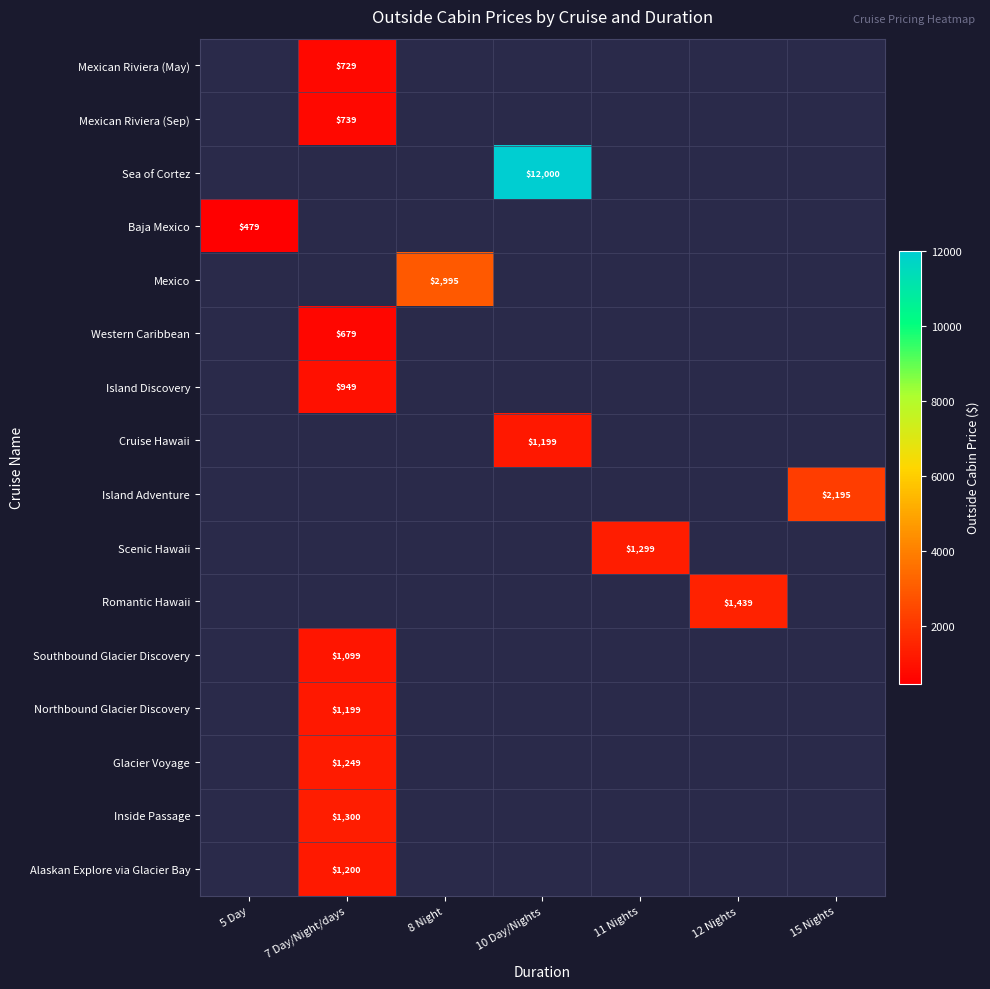

Is it true that Island Adventure equals 2195 at 15 Nights?

True